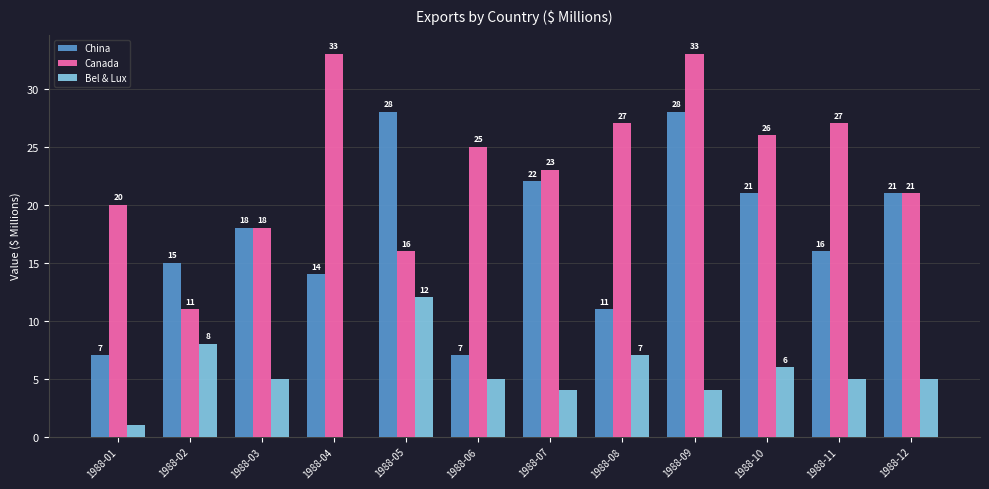

Where does the Bel & Lux series first go above 5?

1988-02